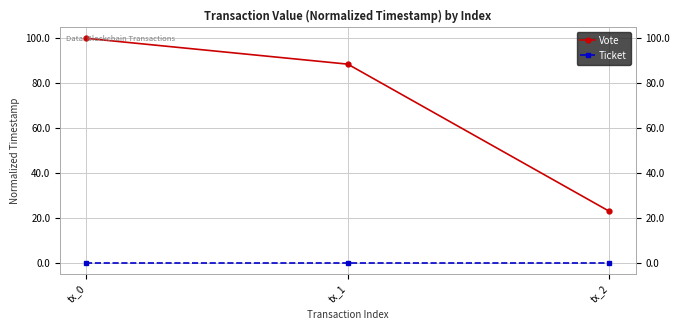

At how many categories does at least one series exceed 33?

2